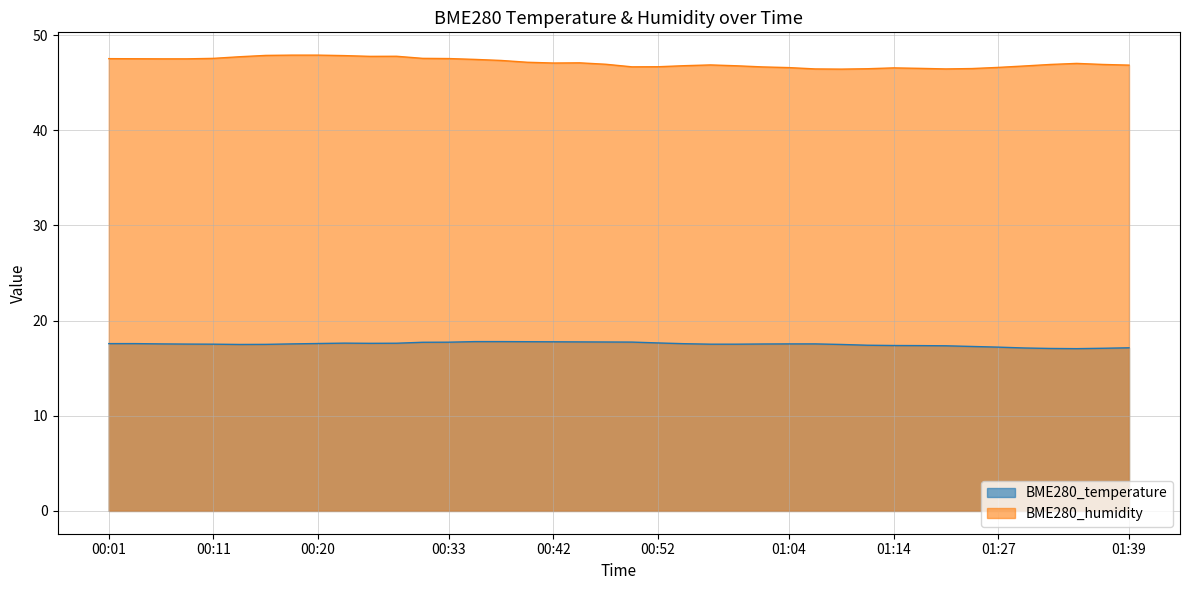

At how many categories does at least one series exceed 29?

40